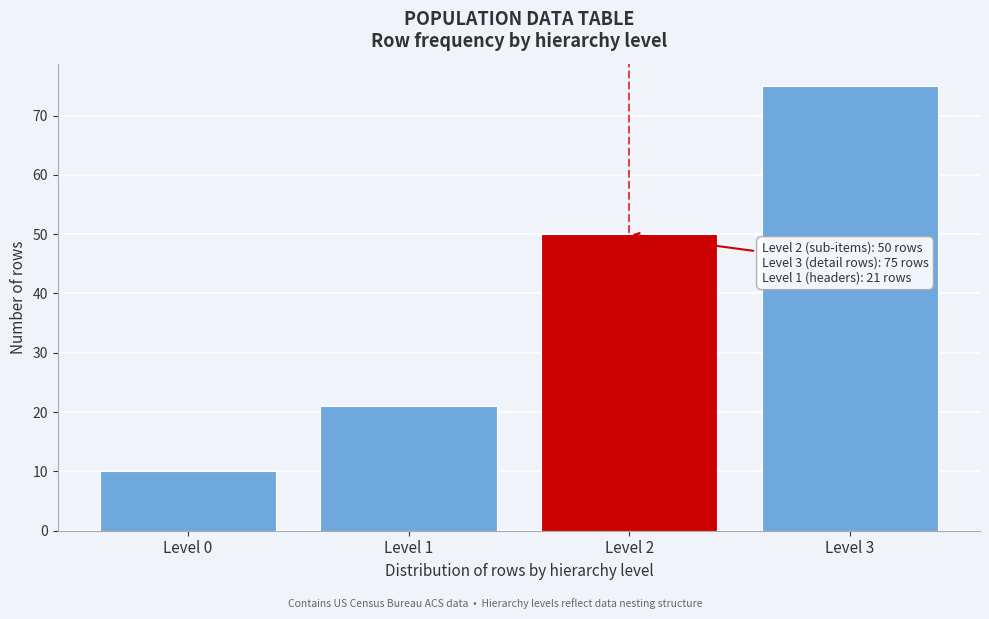

Reading left to right, transcribe all the data shown in this chart.

Level 0=10	Level 1=21	Level 2=50	Level 3=75